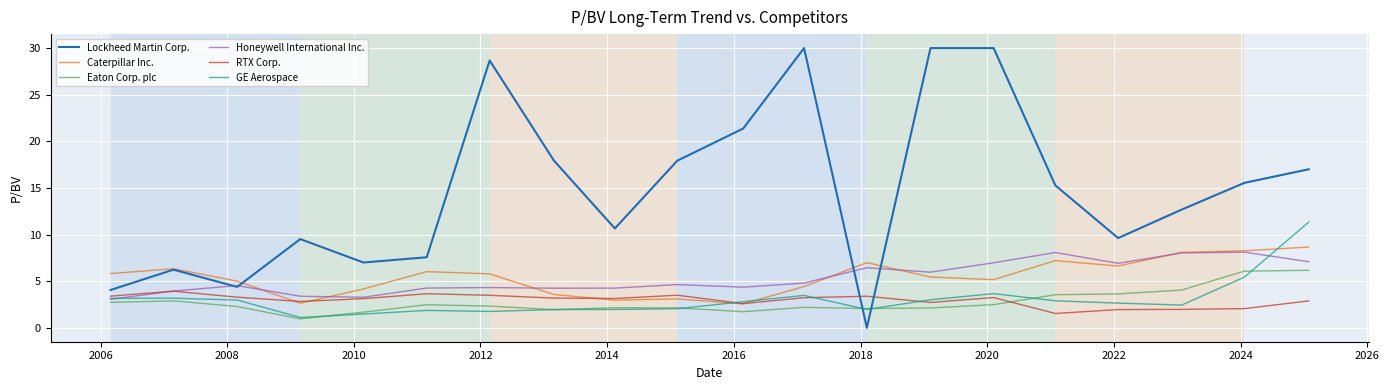

What is the greatest value displayed?

30.0